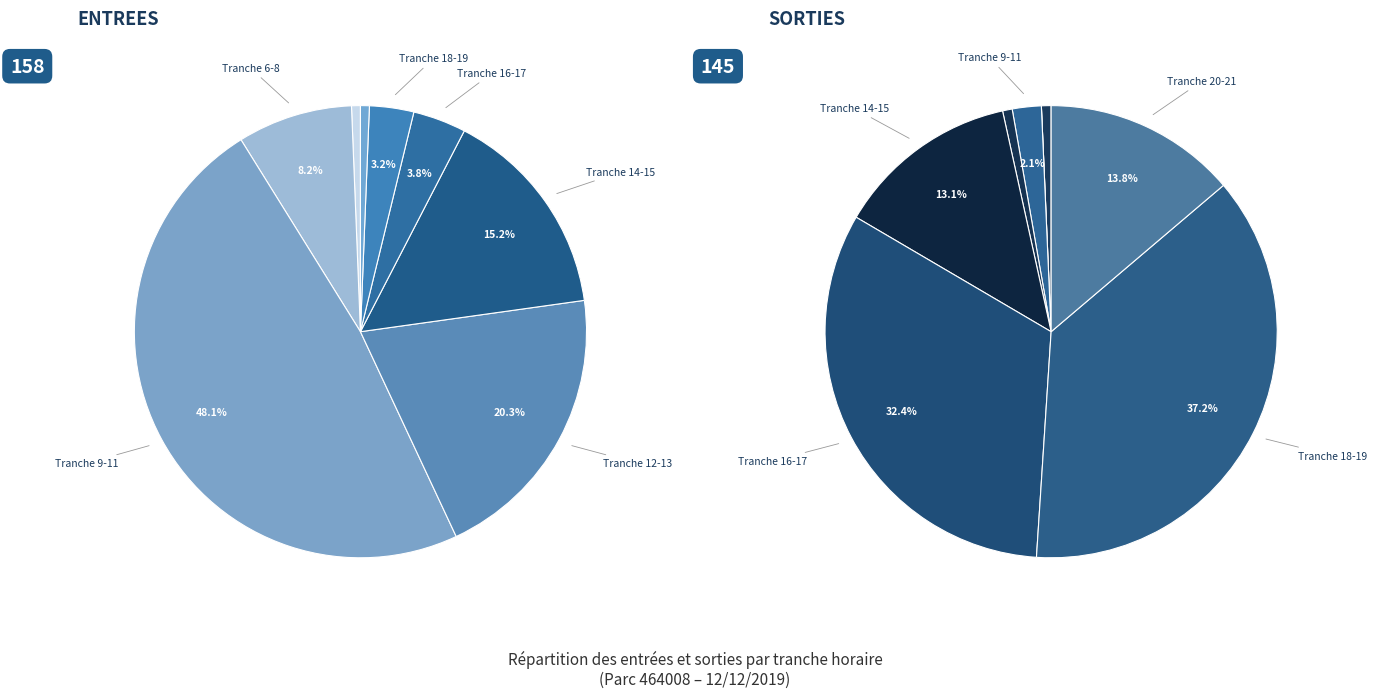

Do 17 and 18 together represent more than half of the pie?

No